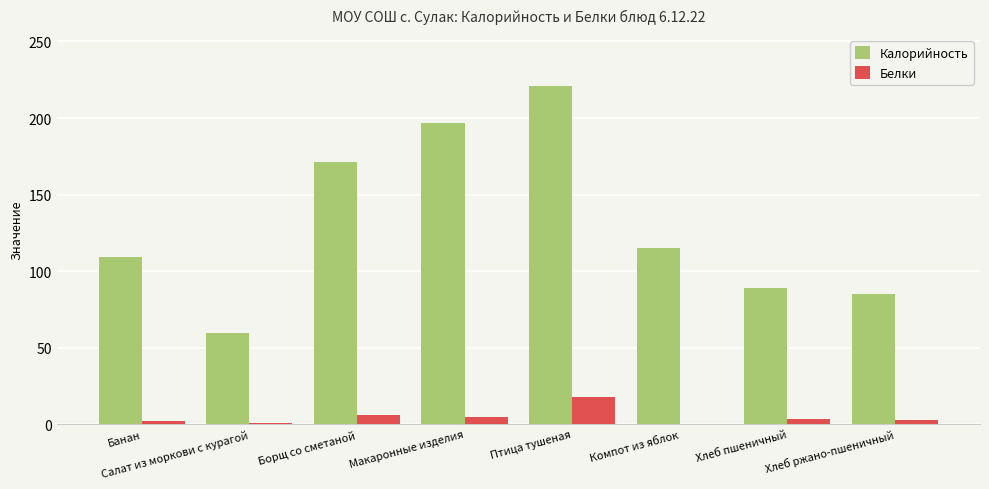

What are all the series names shown in the legend?

Калорийность, Белки